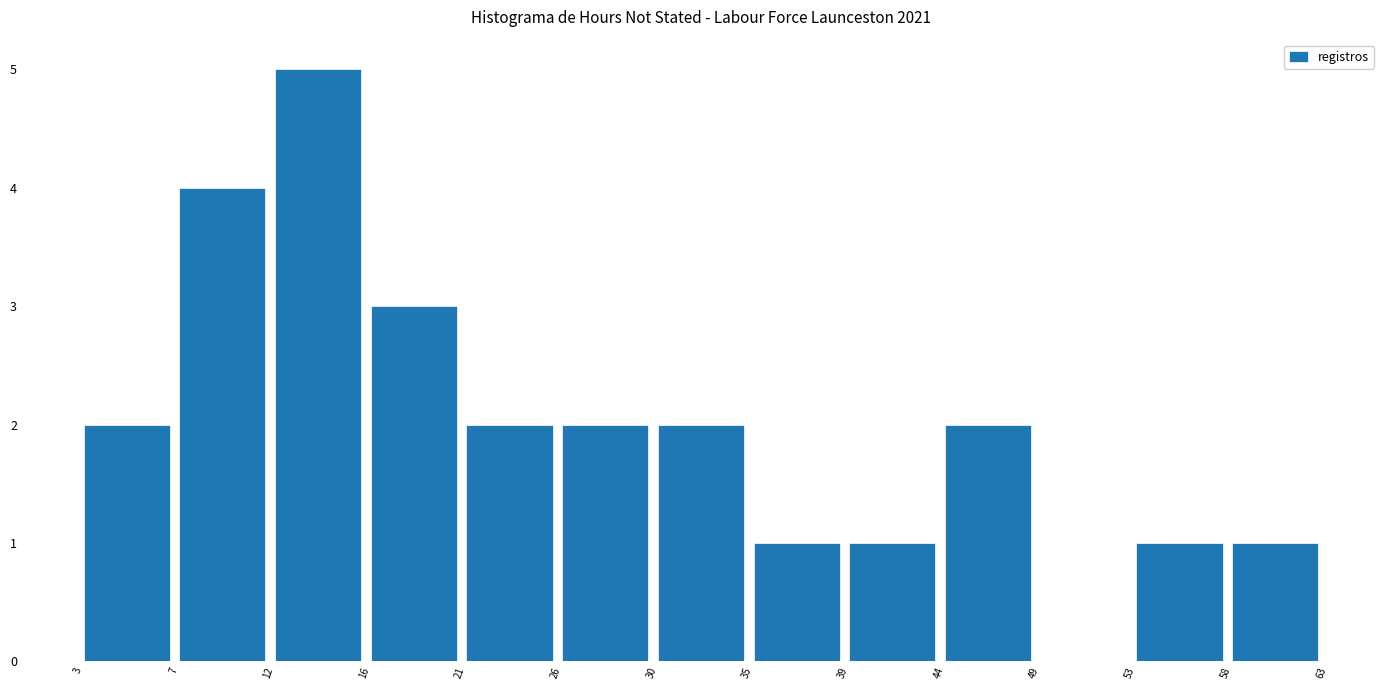

Reading right to left, extract all data points from this chart.

58=1	53=1	49=0	44=2	39=1	35=1	30=2	26=2	21=2	16=3	12=5	7=4	3=2